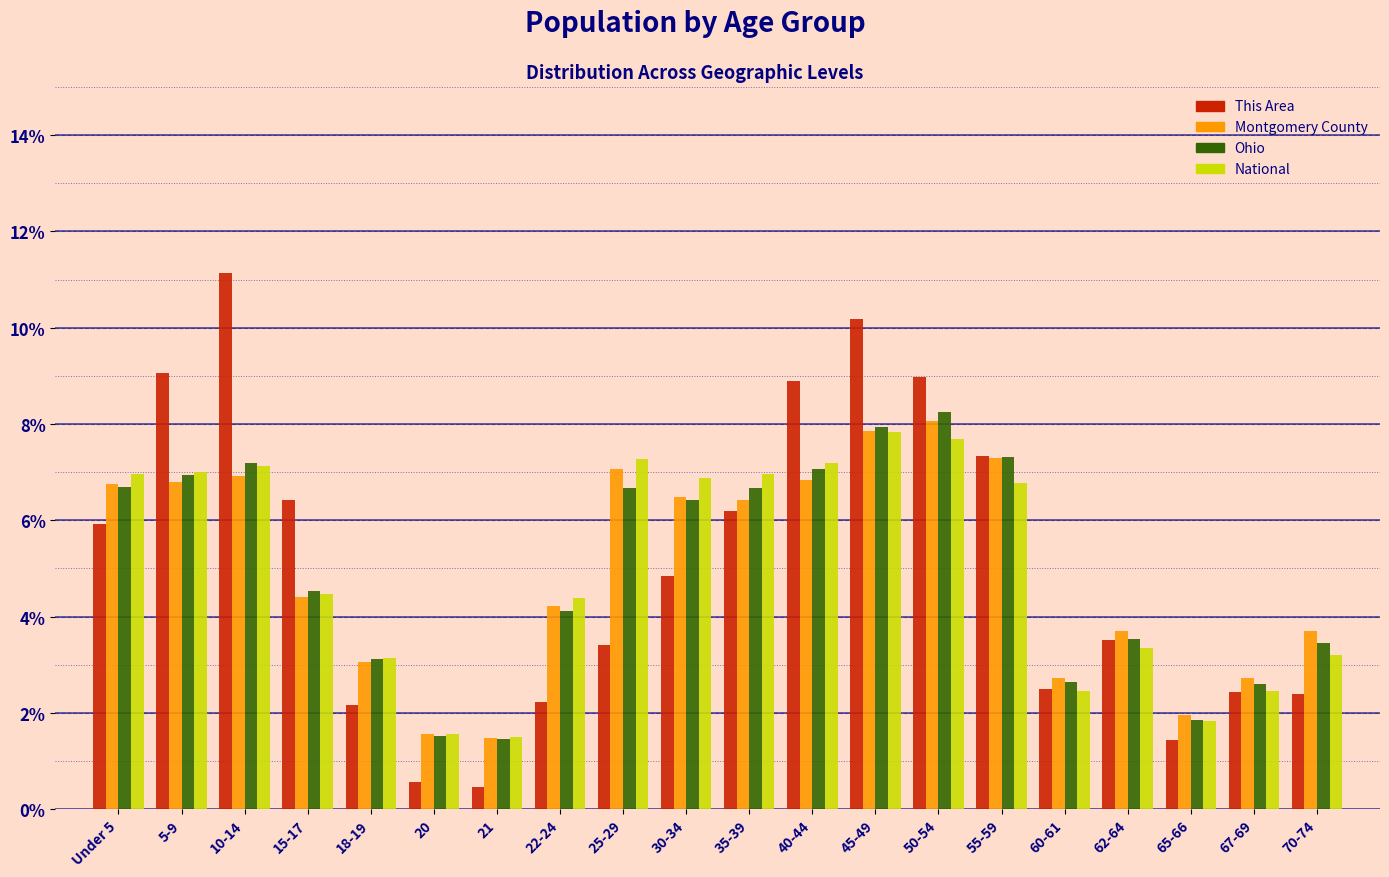

Which series has the largest range (max minus min)?

This Area